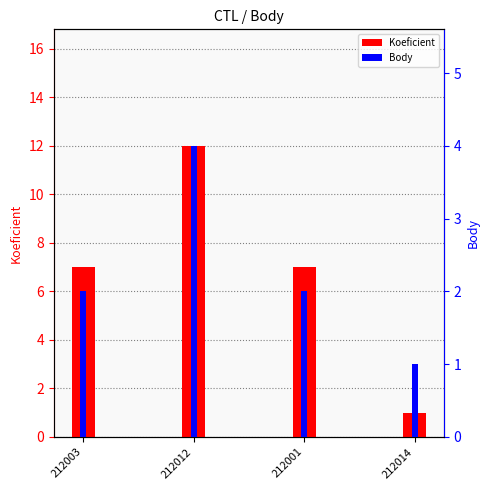

What is the maximum value for Body?

4